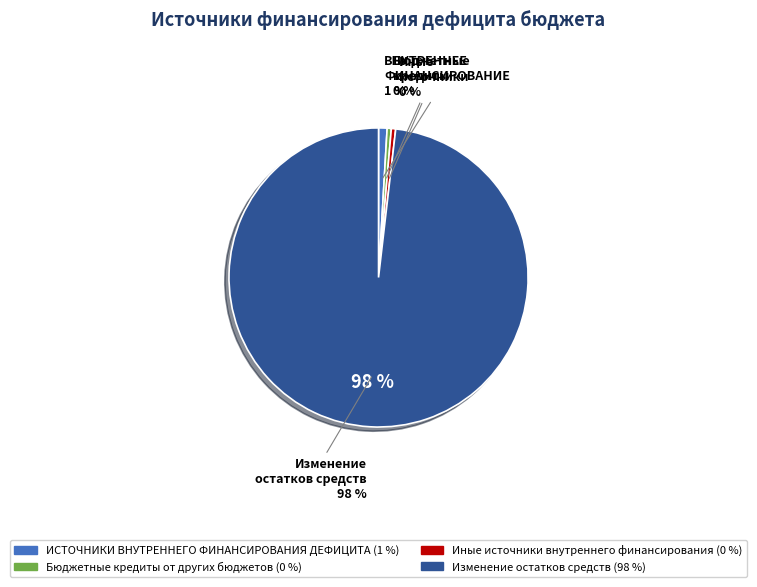

How many segments does this pie chart have?

4